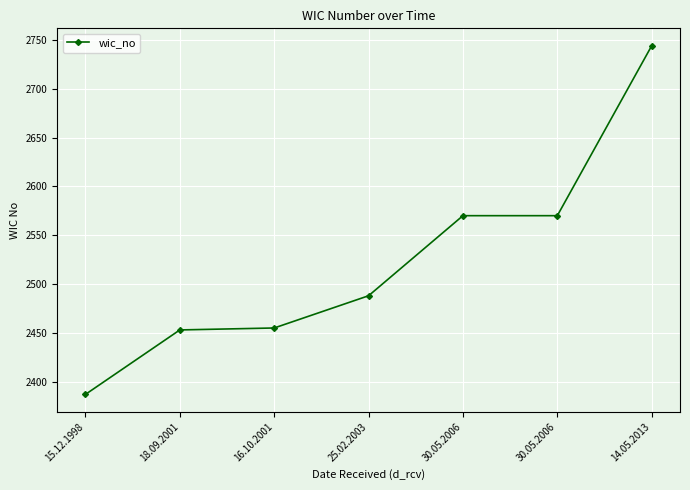

Count the number of data series in this chart.

1